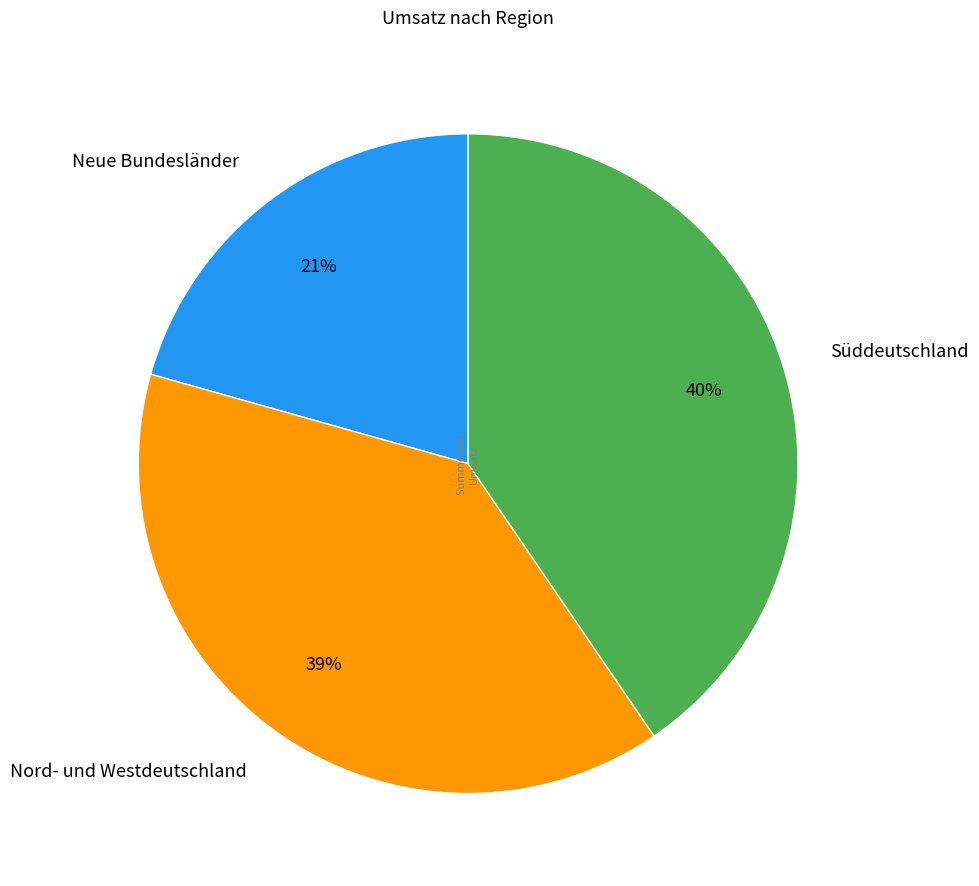

Count the number of slices in the pie.

3